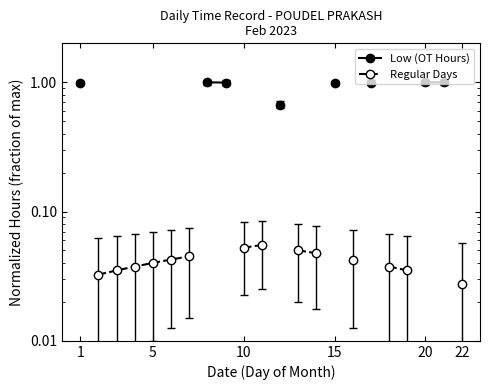

Does the chart display data point markers on the line(s)?

Yes